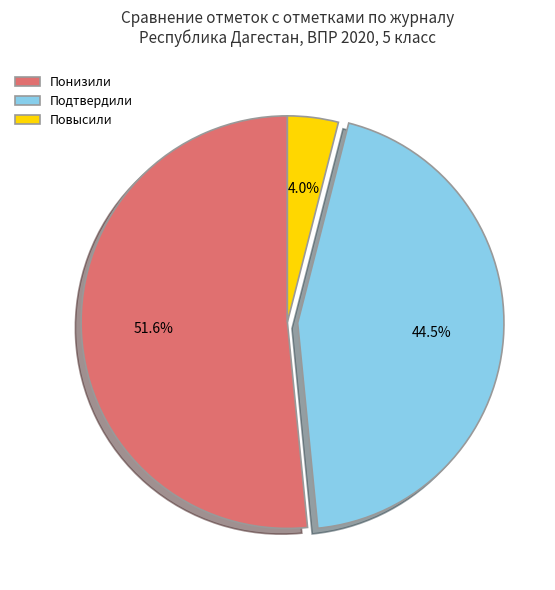

True or false: Подтвердили accounts for 39% of the total.

False